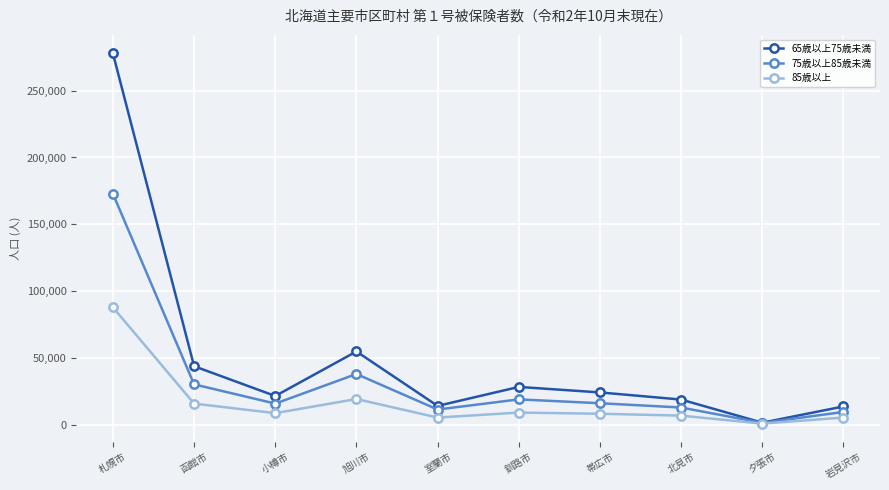

What is the difference between the maximum and minimum values in the 65歳以上75歳未満 series?

276277